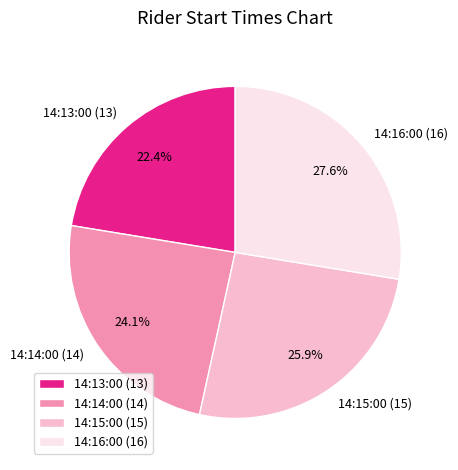

Rank the categories by value from highest to lowest.

14:16:00, 14:15:00, 14:14:00, 14:13:00